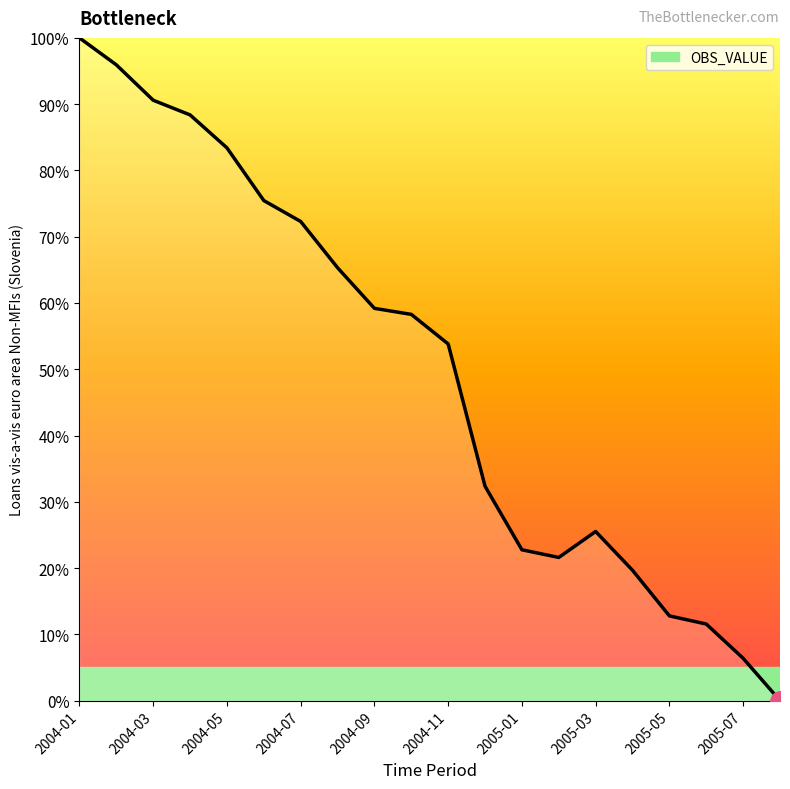

What is the difference between the second highest and second lowest values?

89.6